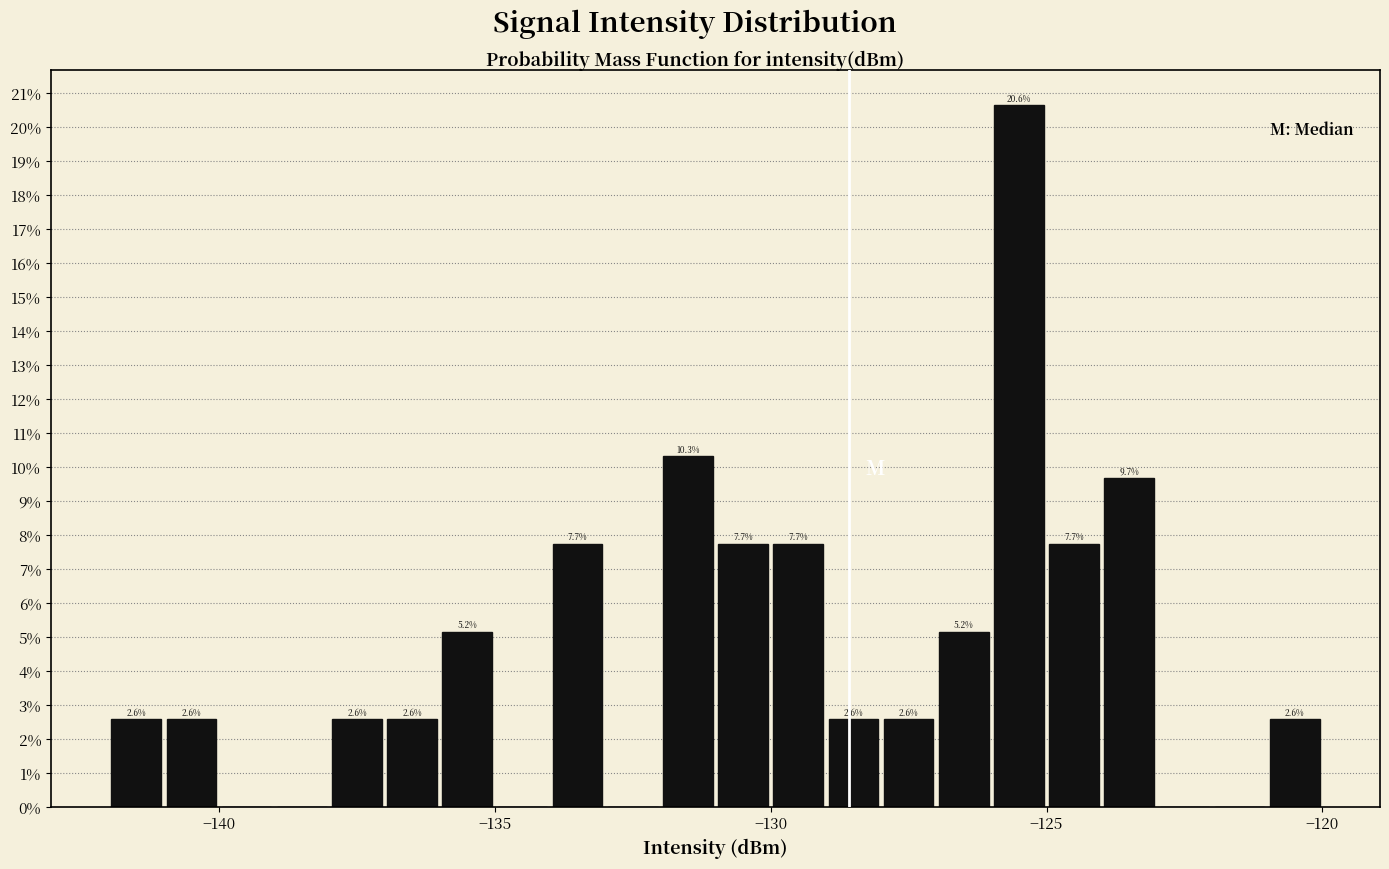

Around what value on the x-axis is the tallest bar? Give the approximate position of its centre, as read against the axis.

-125.5